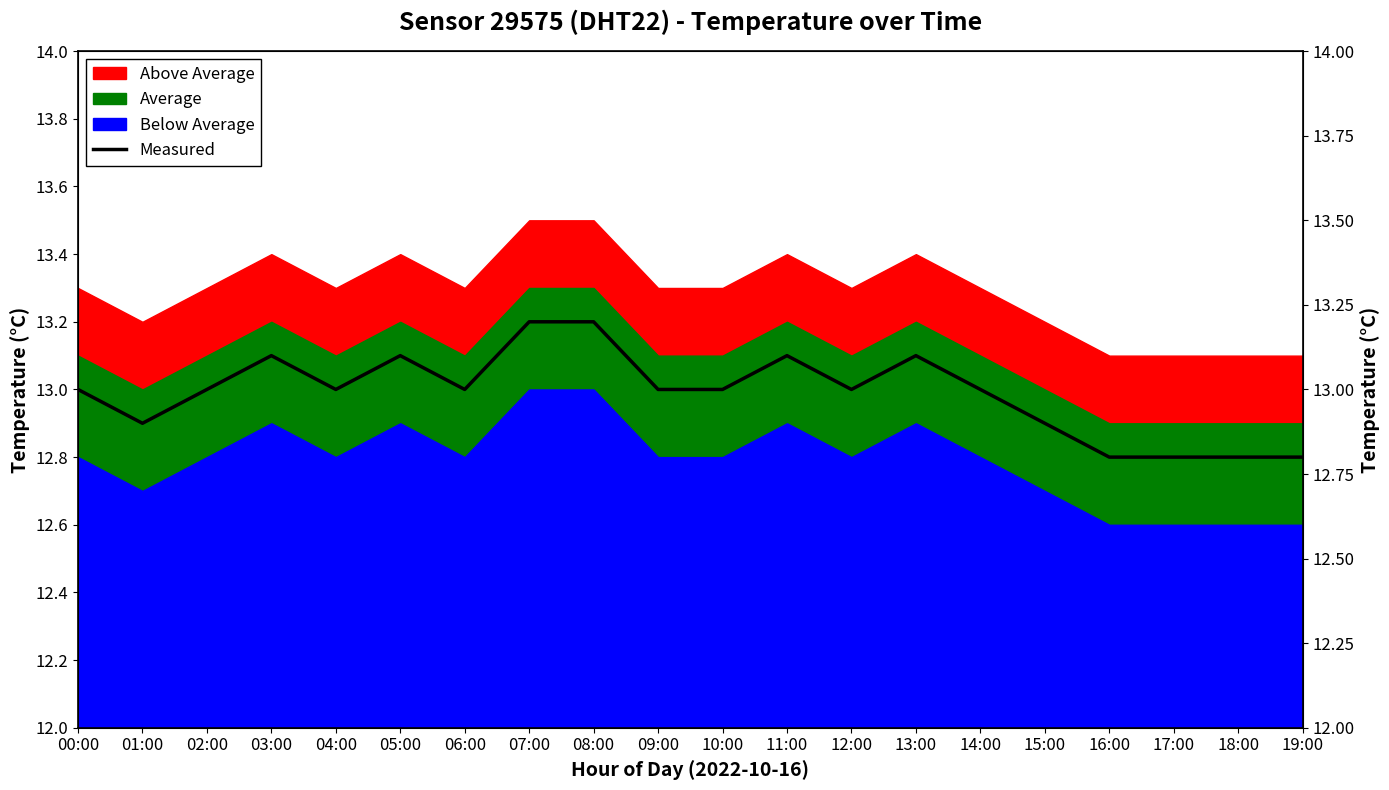

How many values are between 12 and 13?

14